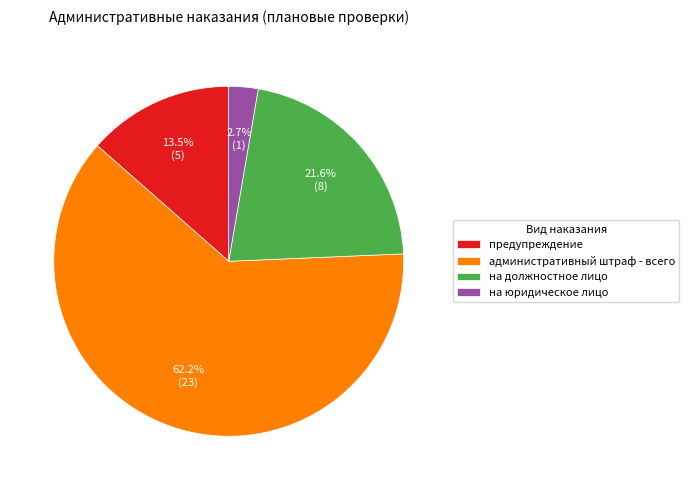

What percentage is the на должностное лицо slice, to the nearest percent?

22%